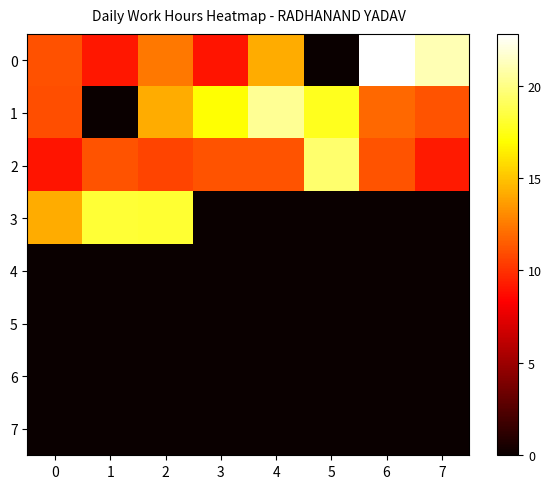

What is the total value across all series at 3?

37.3